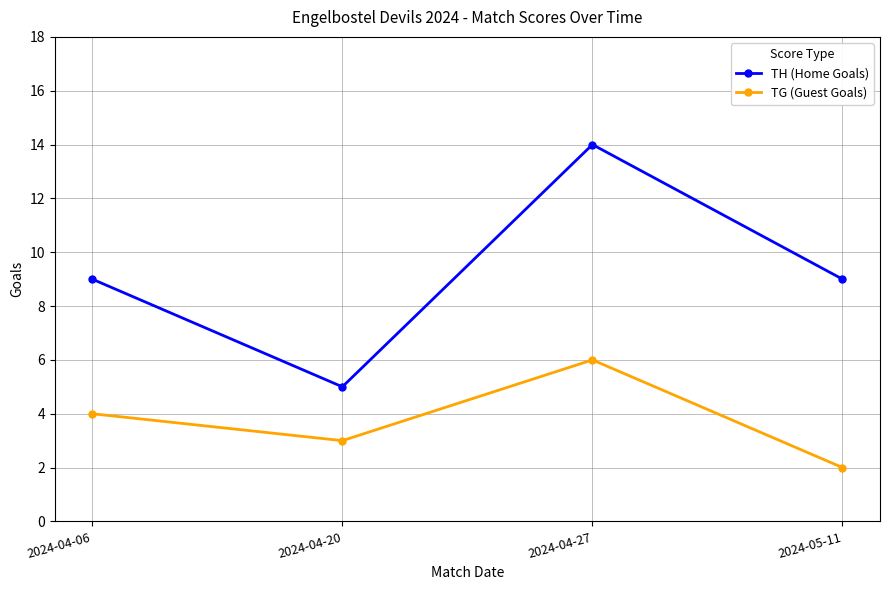

What is the greatest value displayed?

14